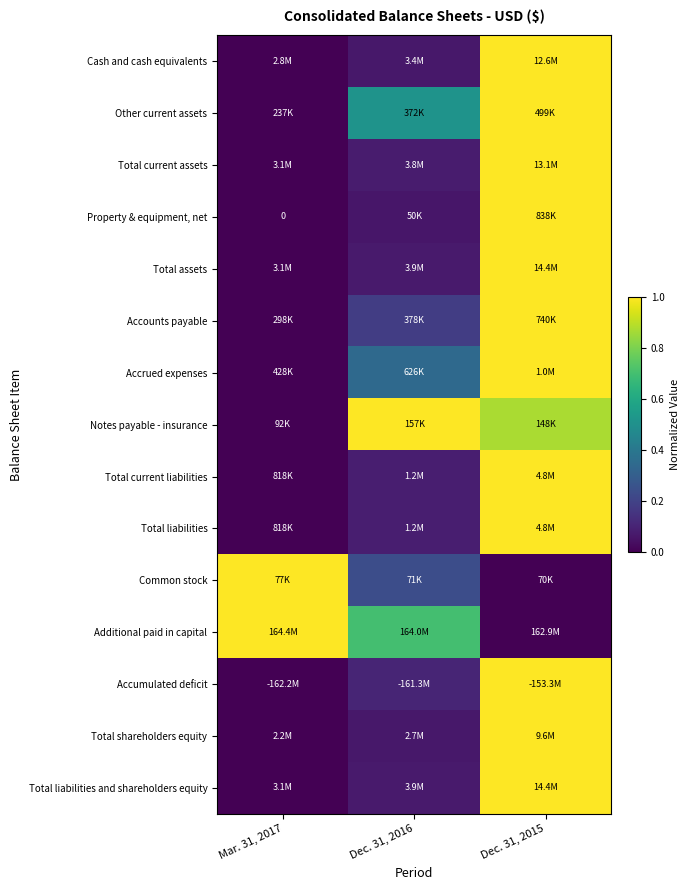

How many categories are shown in the chart?

3